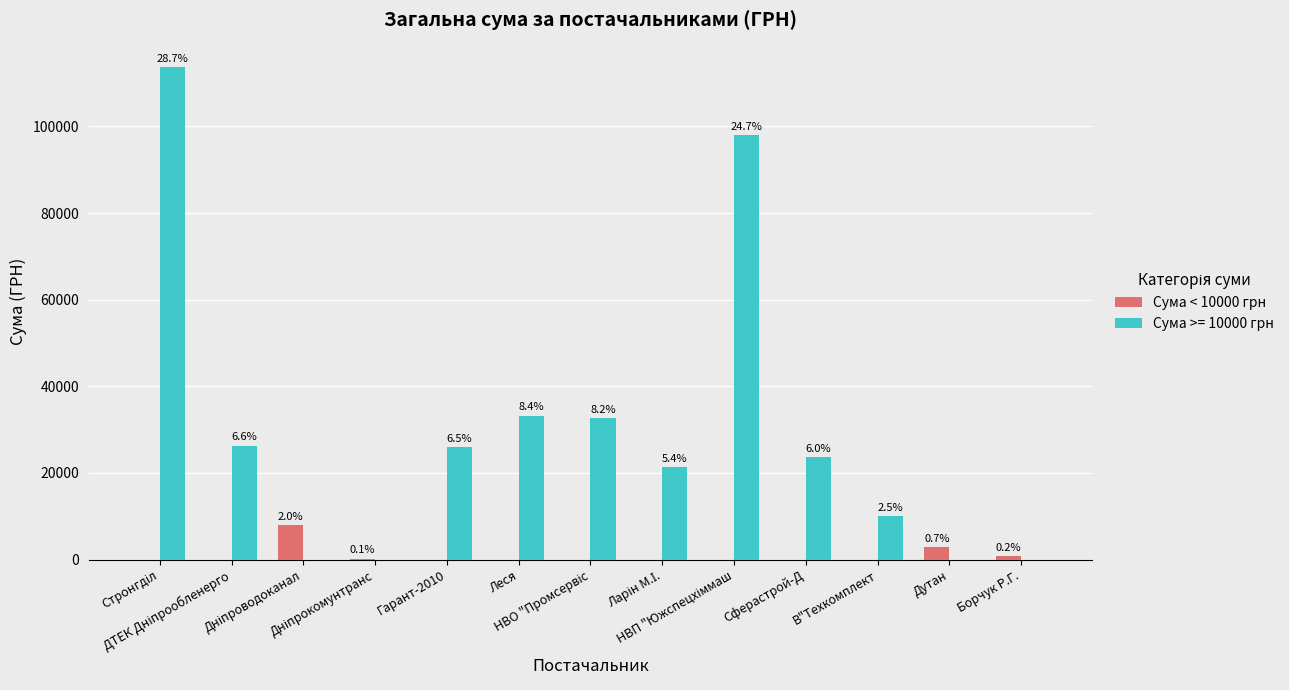

Are the bars horizontal?

No